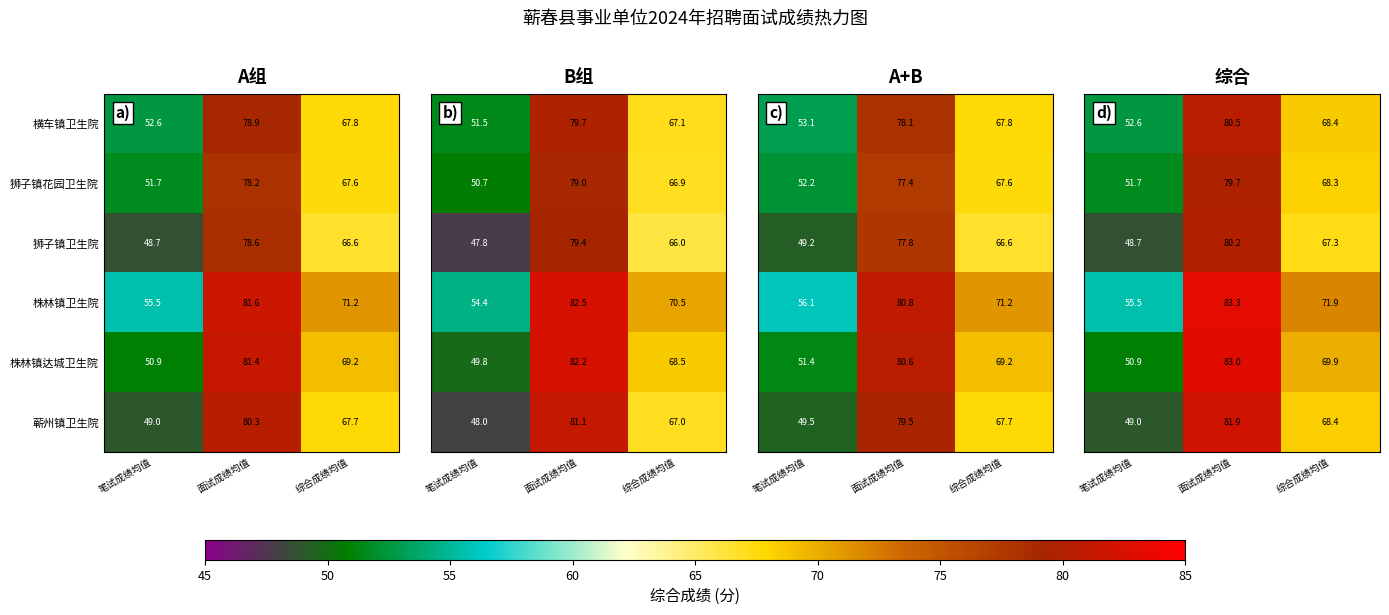

Count the number of categories in the chart.

3